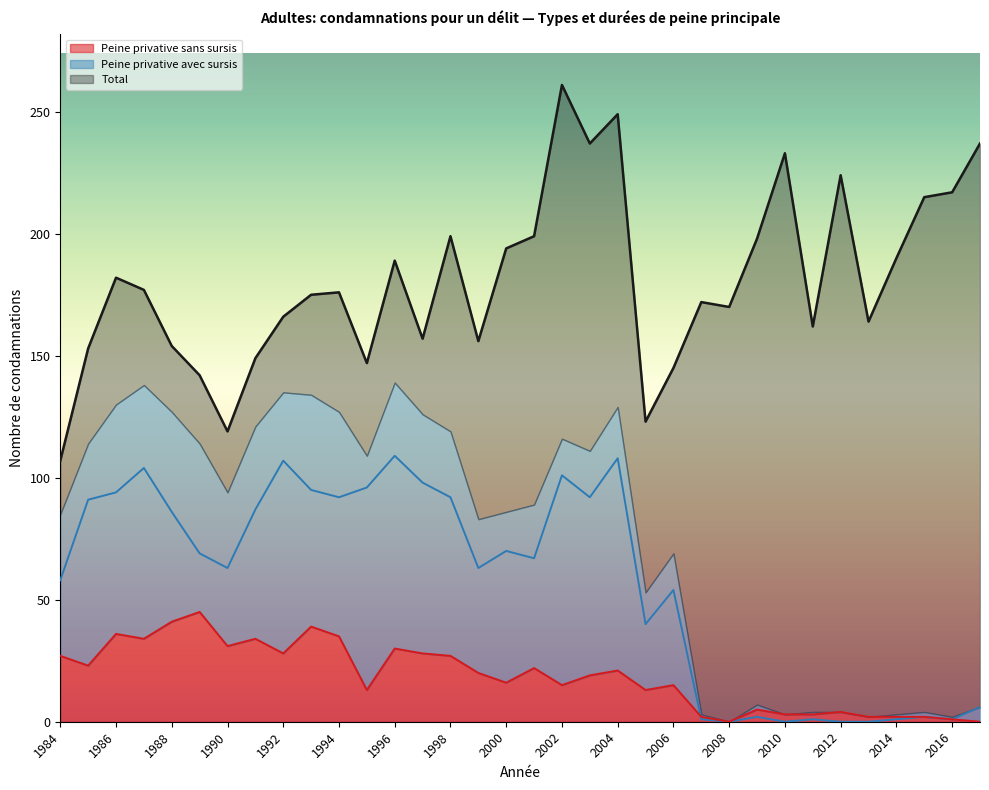

What is the average value of the Total series?

181